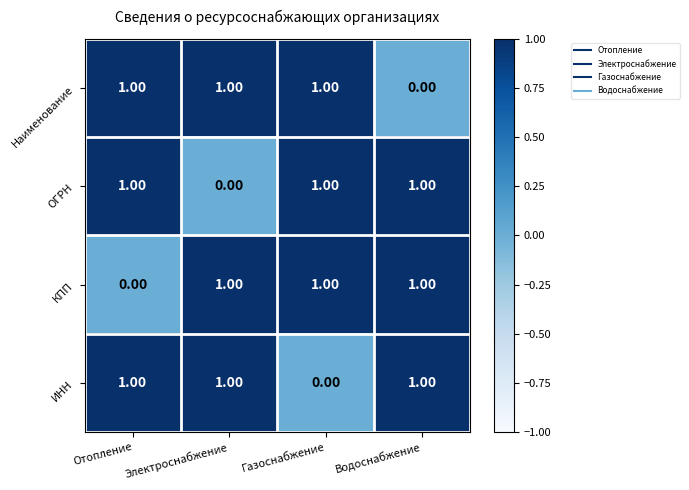

At how many categories does at least one series exceed 0?

4